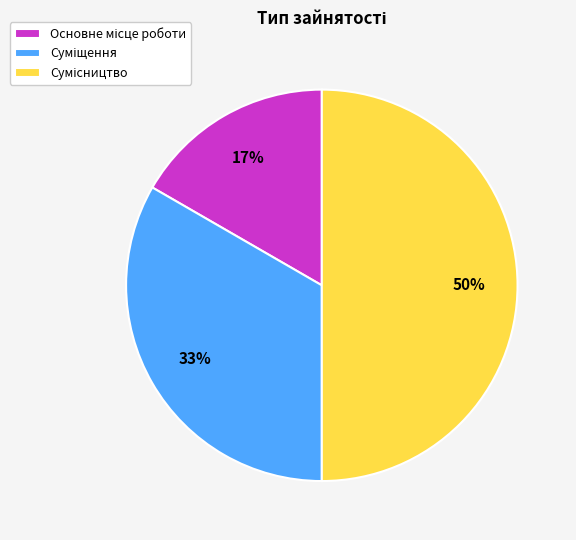

To the nearest percent, what is the average slice percentage?

33%